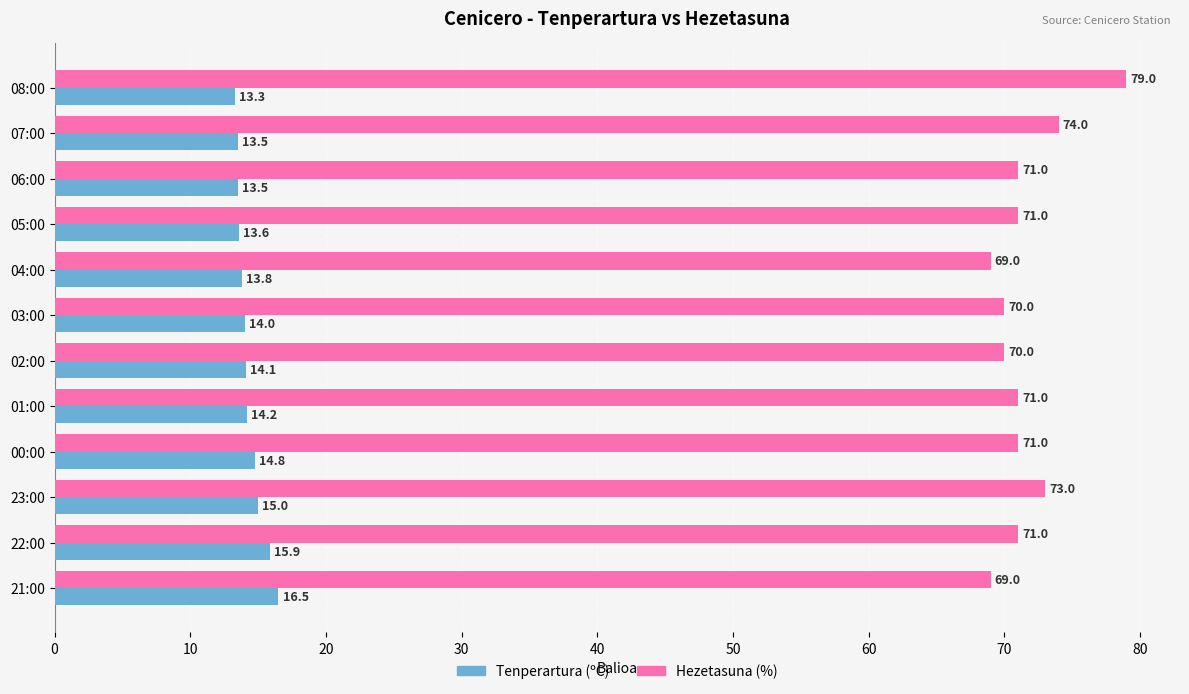

What is the difference between the second highest and second lowest values in the Hezetasuna (%) series?

5.0